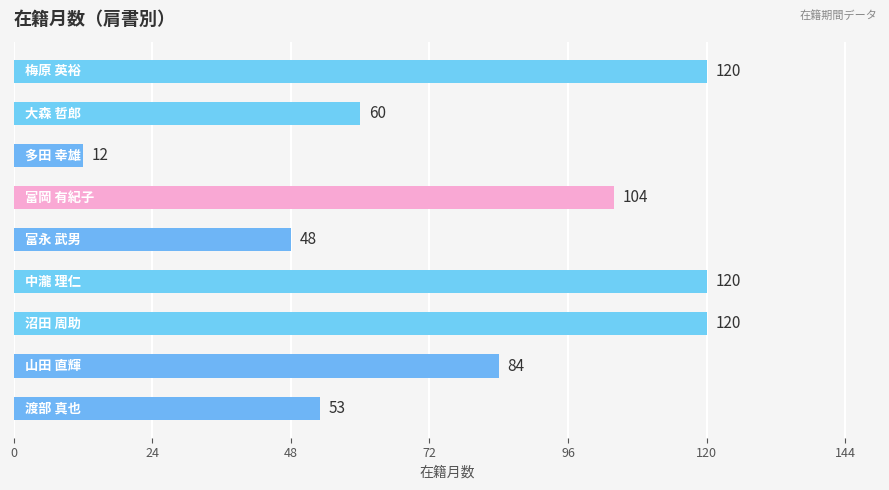

How many categories are shown in the chart?

9